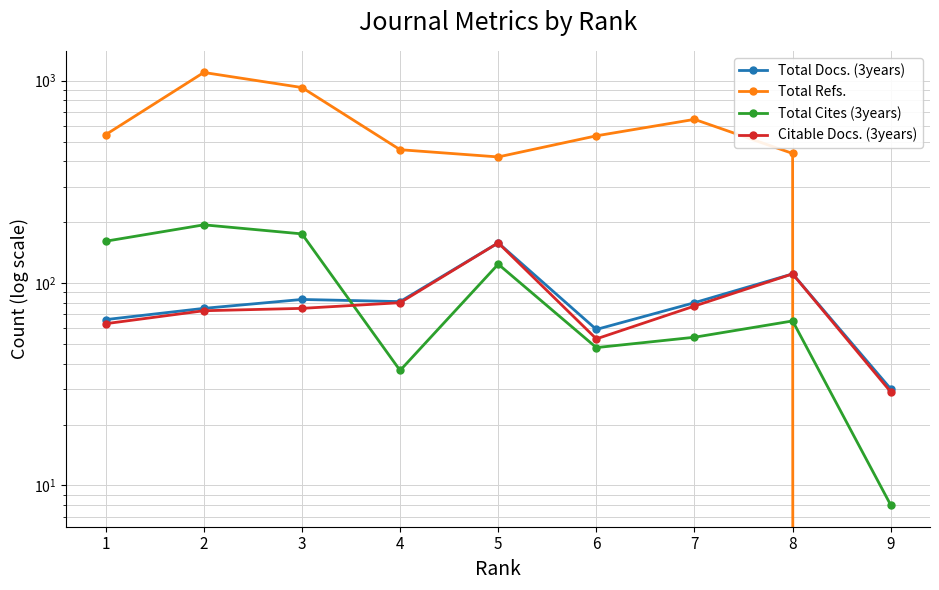

What is the value of the Total Docs. (3years) point at the 4th from the left?

81